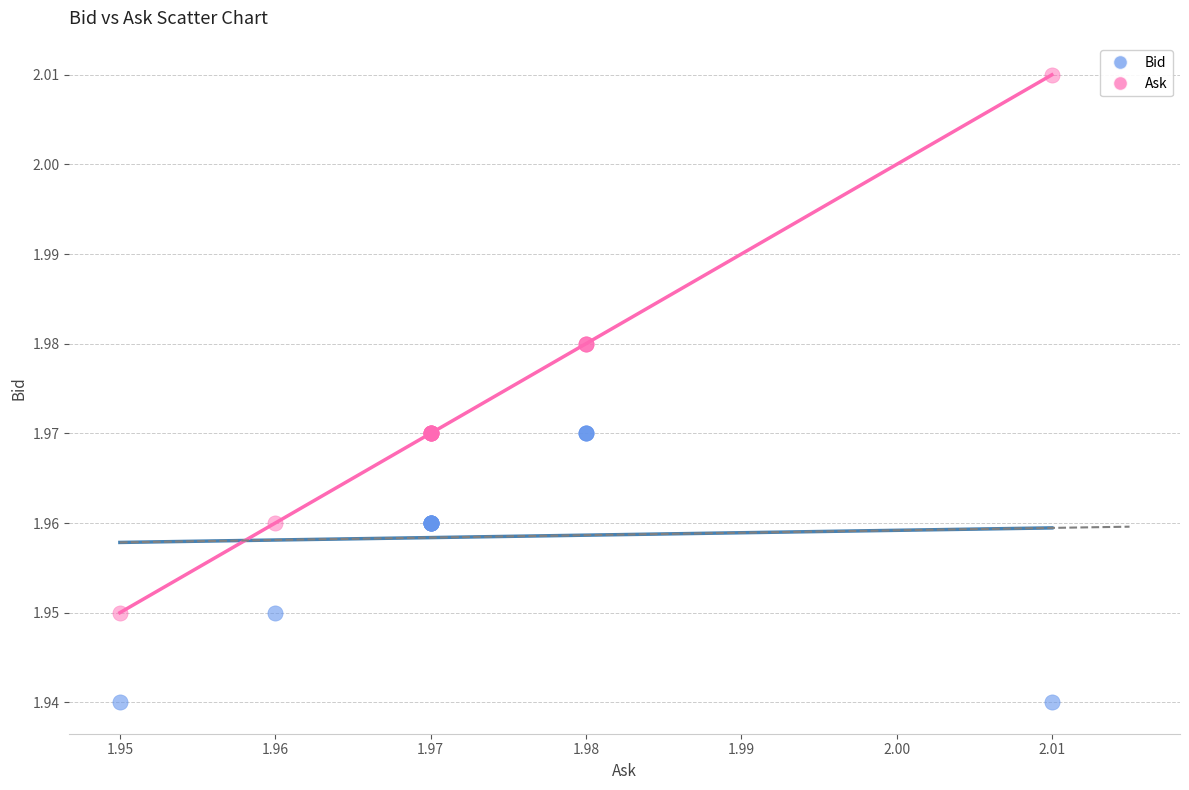

Which series reaches the maximum Y coordinate?

Ask